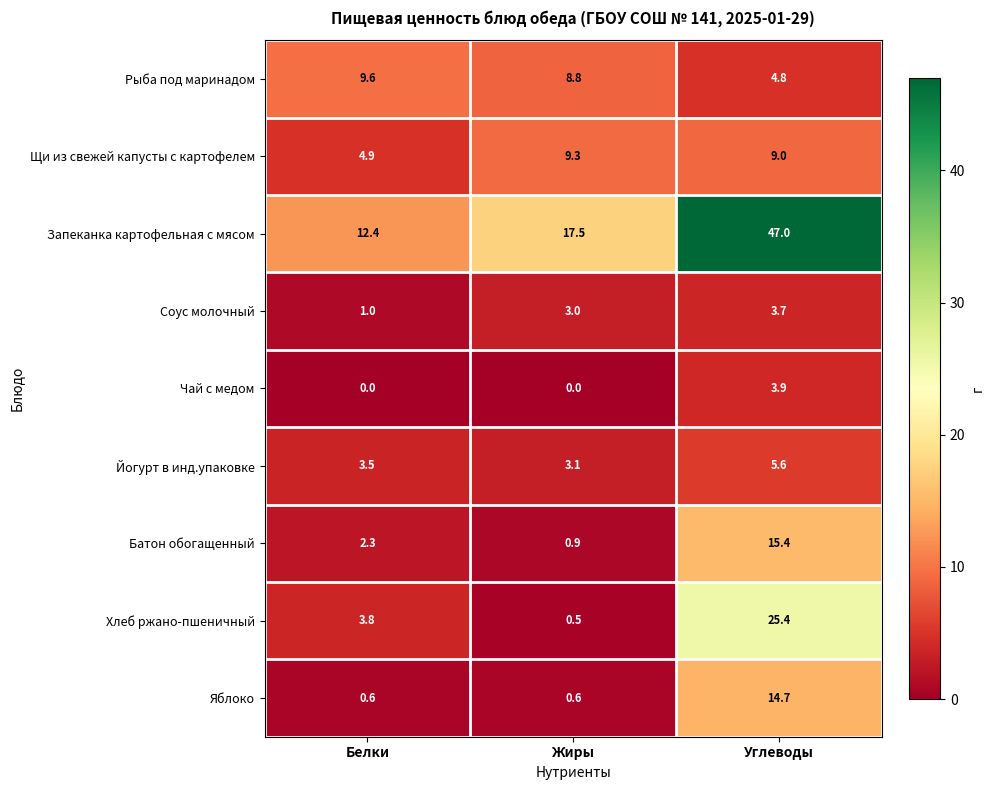

What is the average value of the Чай с медом series?

1.3